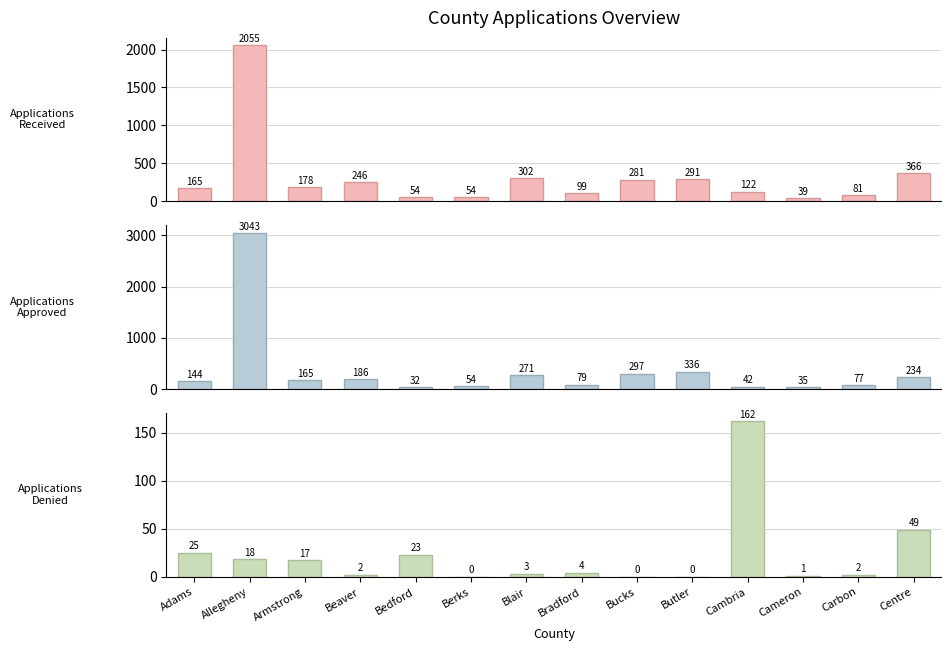

What is the value of the Applications Received bar at the 7th from the left?

302